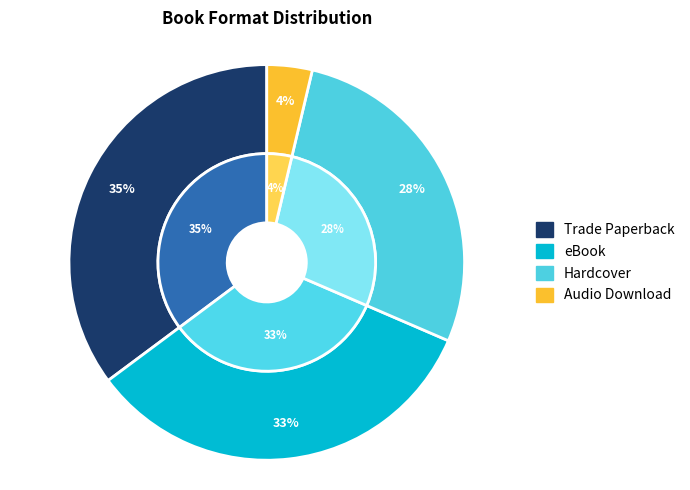

What is the total percentage of eBook and Trade Paperback?

68.5%